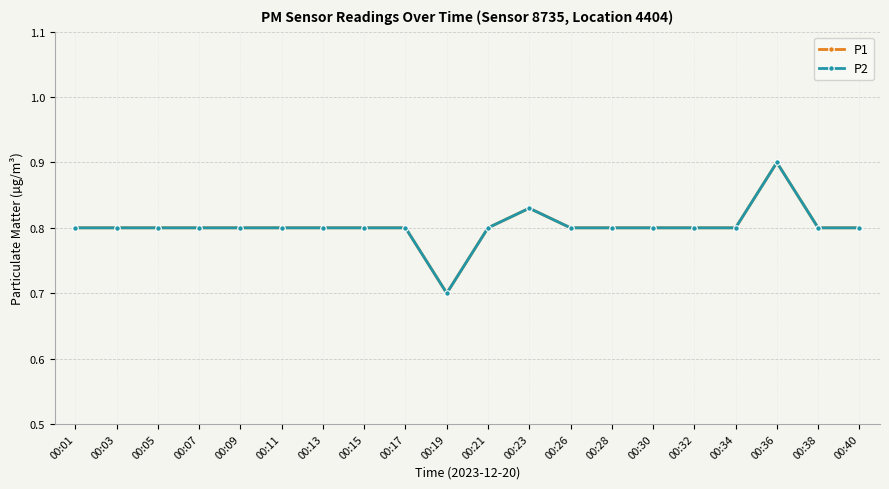

Does the chart have visible grid lines?

Yes